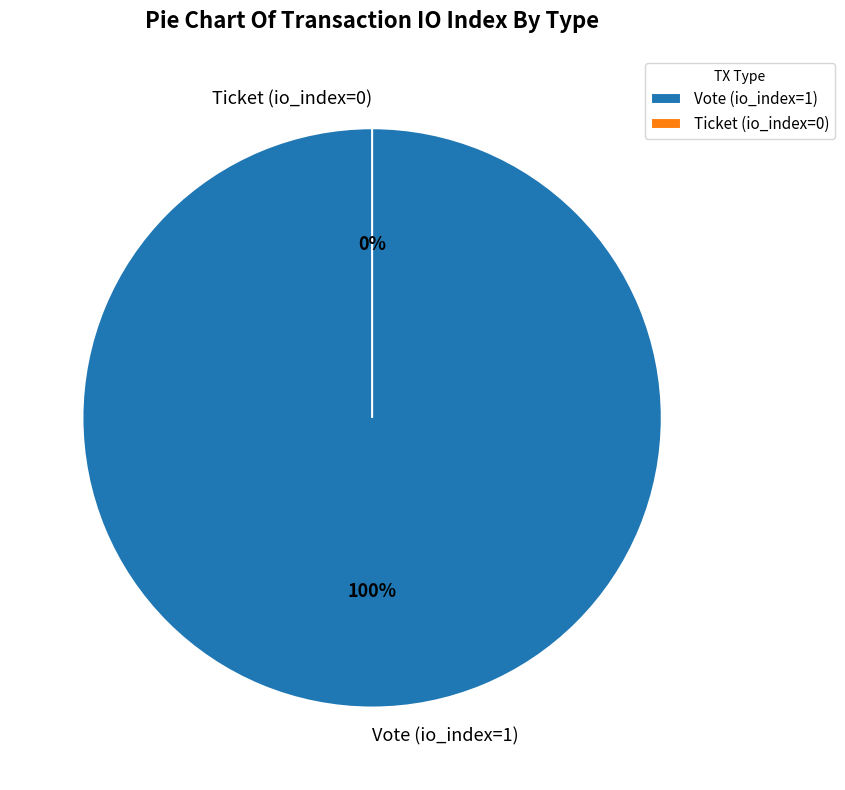

Which slice represents more than half of the pie?

Vote (io_index=1)